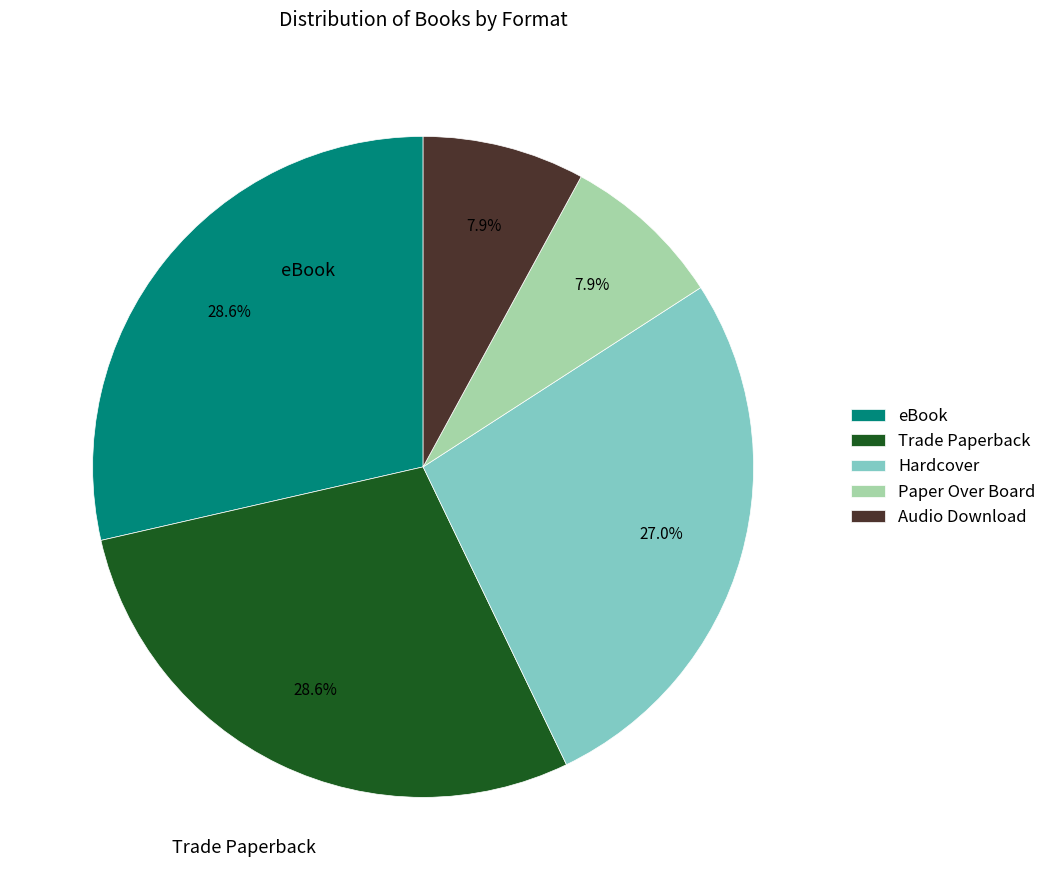

How many slices are in this pie chart?

5